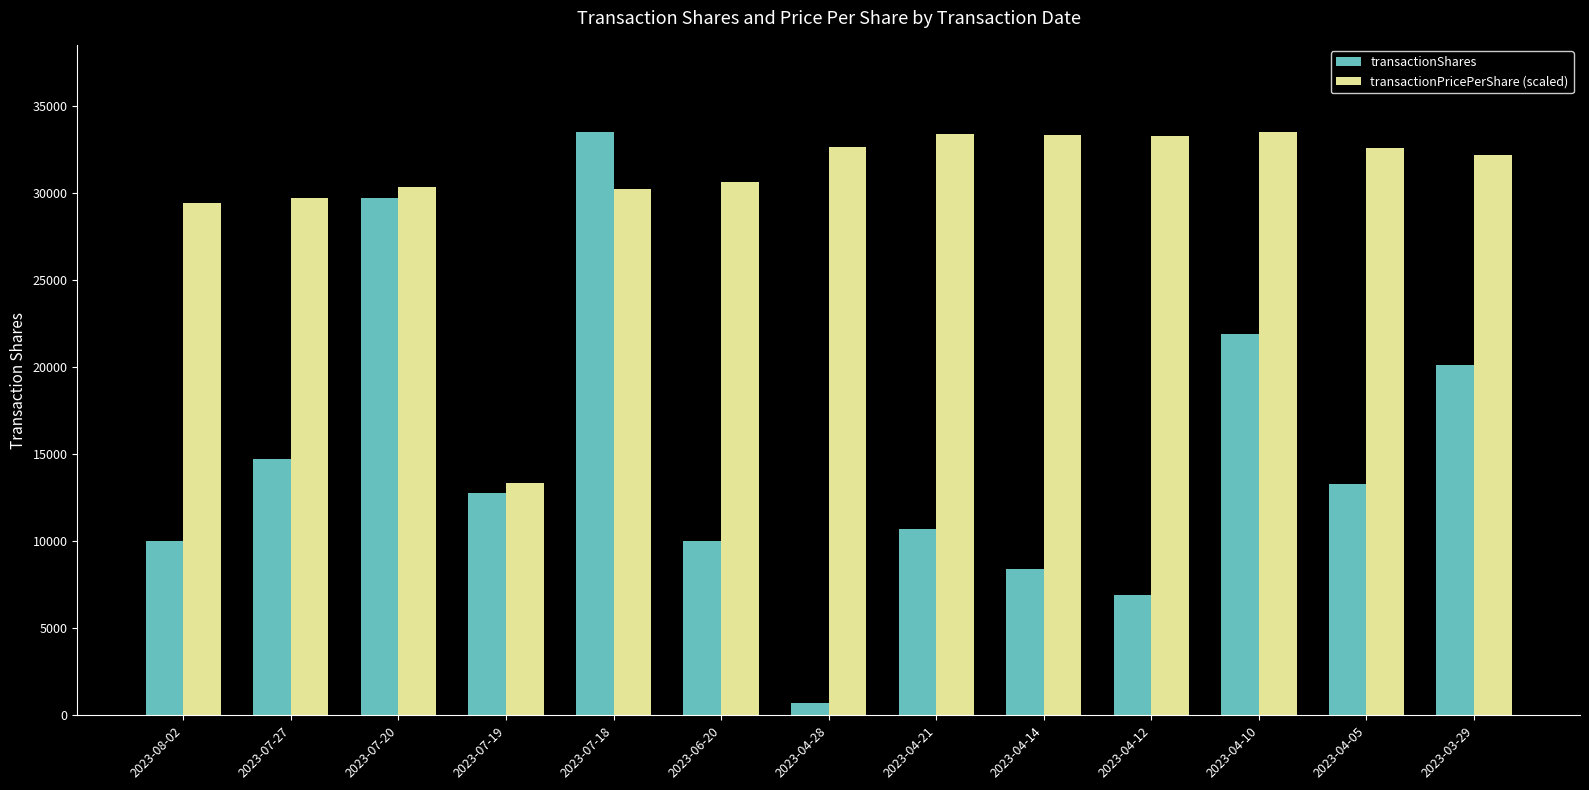

How many data points in transactionPricePerShare (scaled) are above 32211?

7